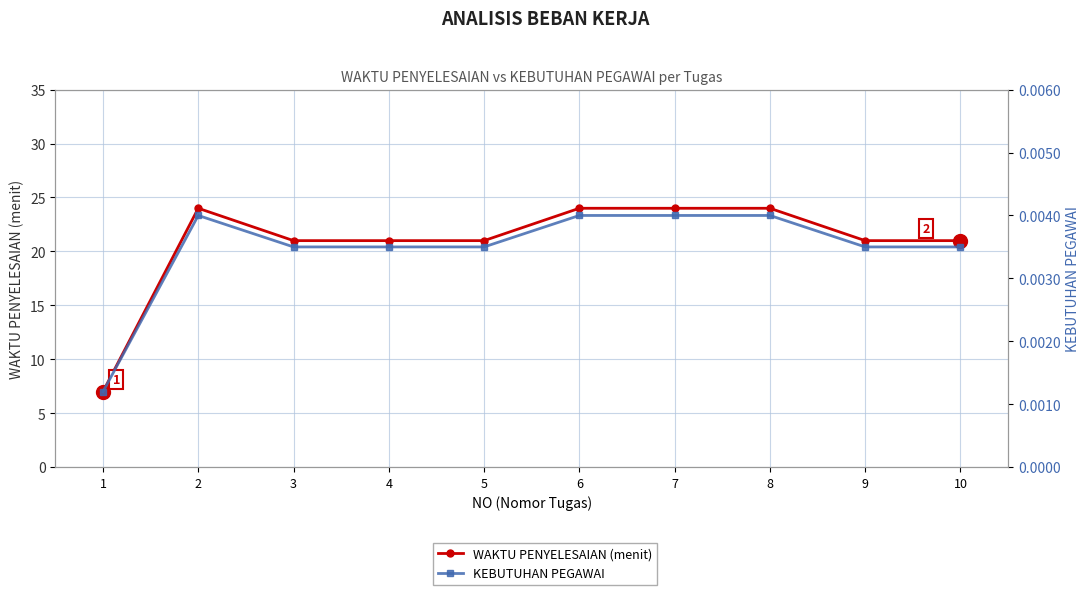

What is the difference between the second highest and minimum values in the WAKTU PENYELESAIAN (menit) series?

17.0